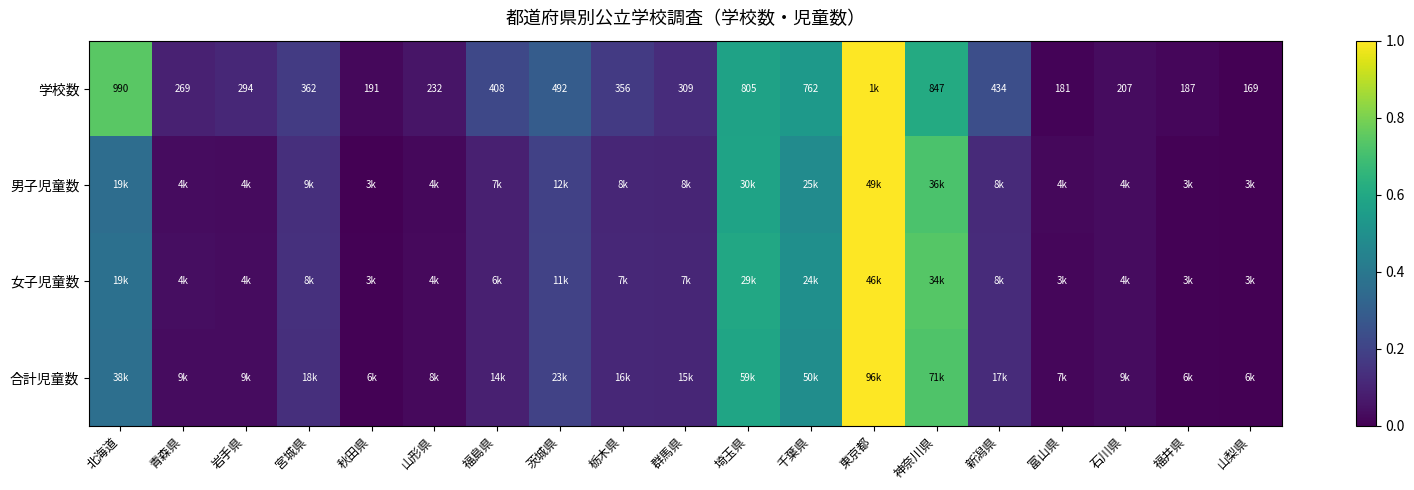

True or false: 合計児童数 has a value of 0.0 at 青森県.

False